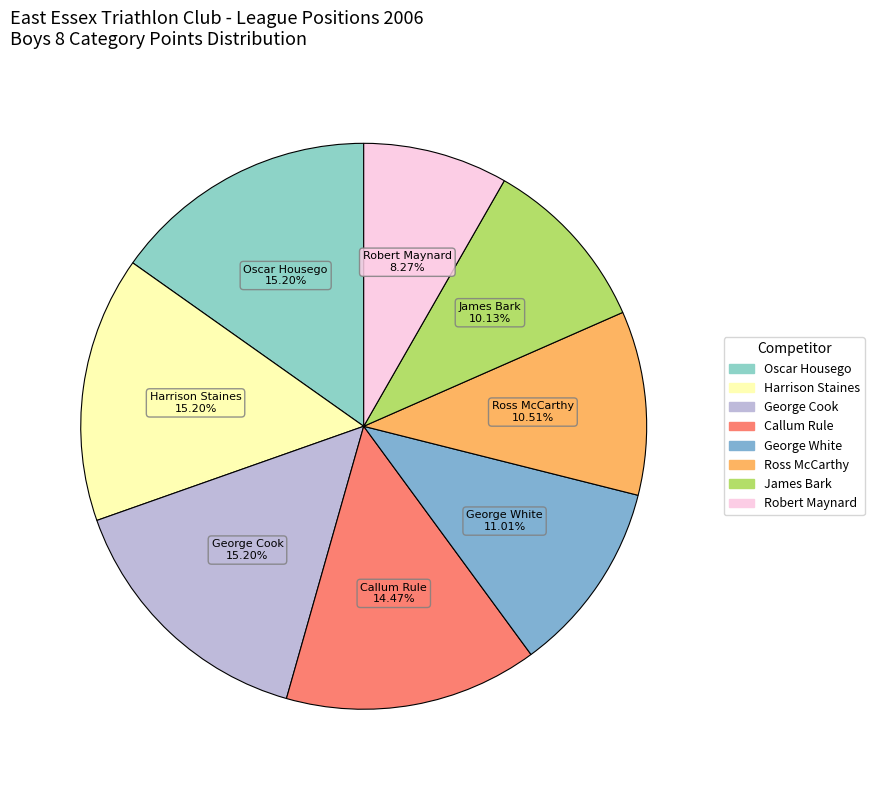

What is the smallest slice in the pie chart?

Robert Maynard